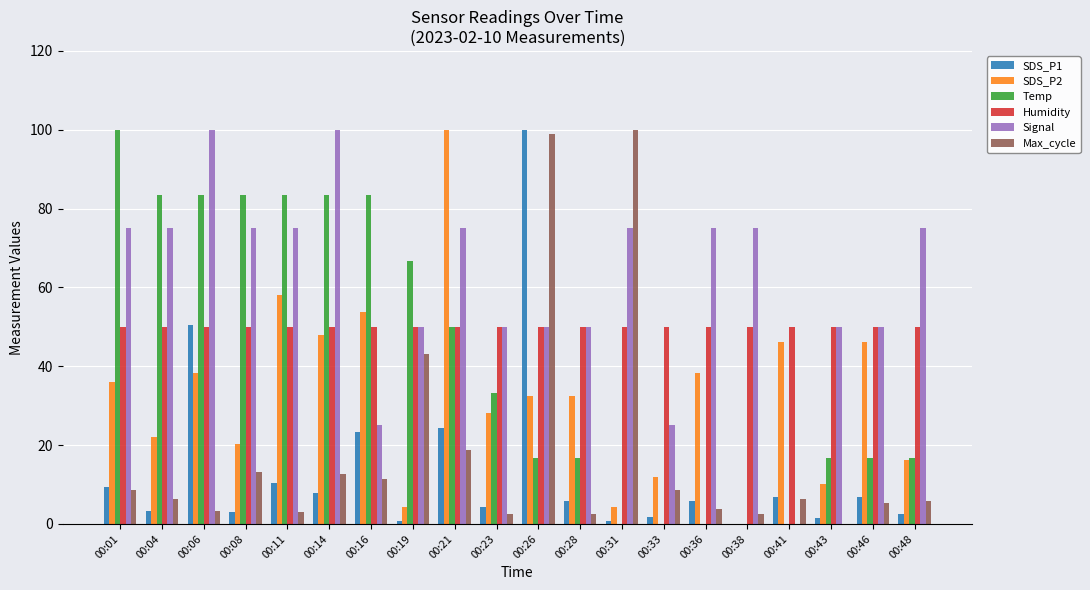

How many Signal values are between 50 and 75?

15